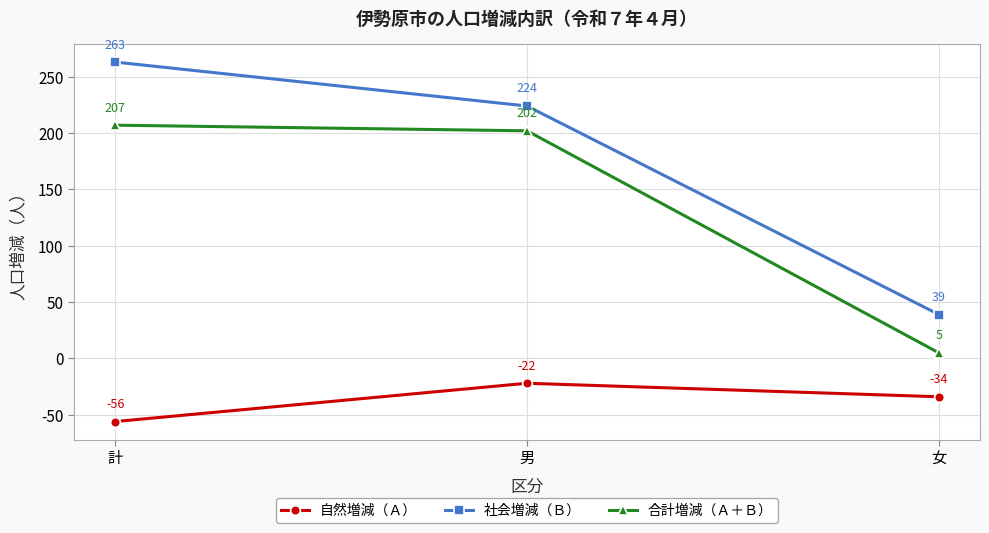

How many lines are shown in the chart?

3